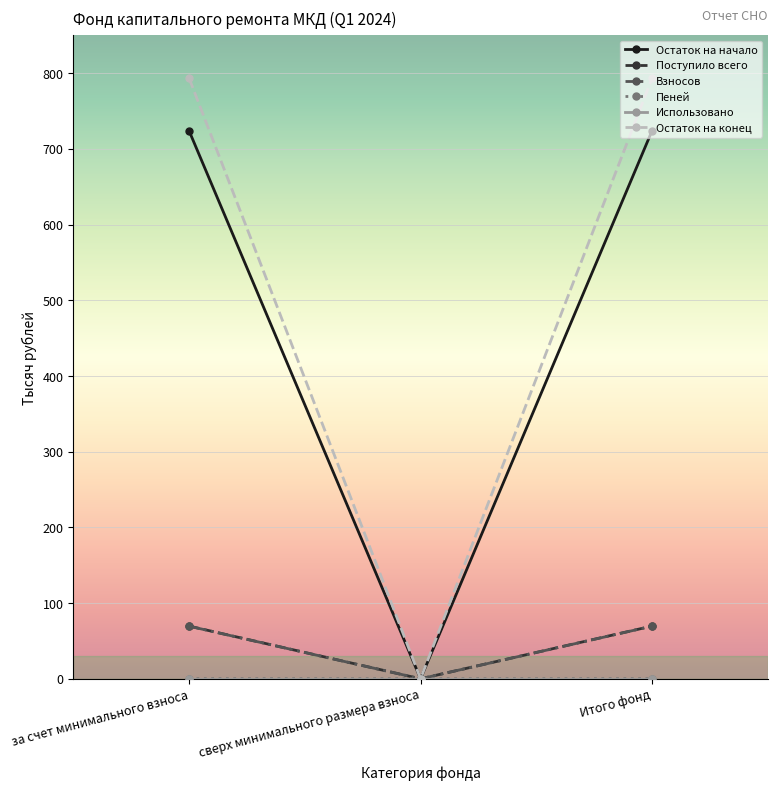

Which series has the largest total across all categories?

Остаток на конец